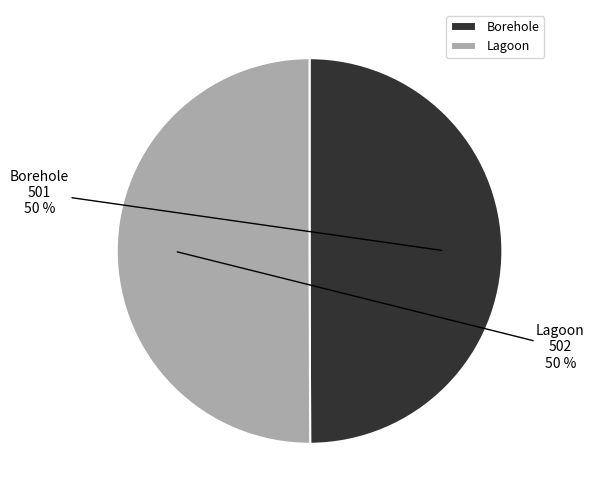

To the nearest percent, what portion does Lagoon represent?

50%